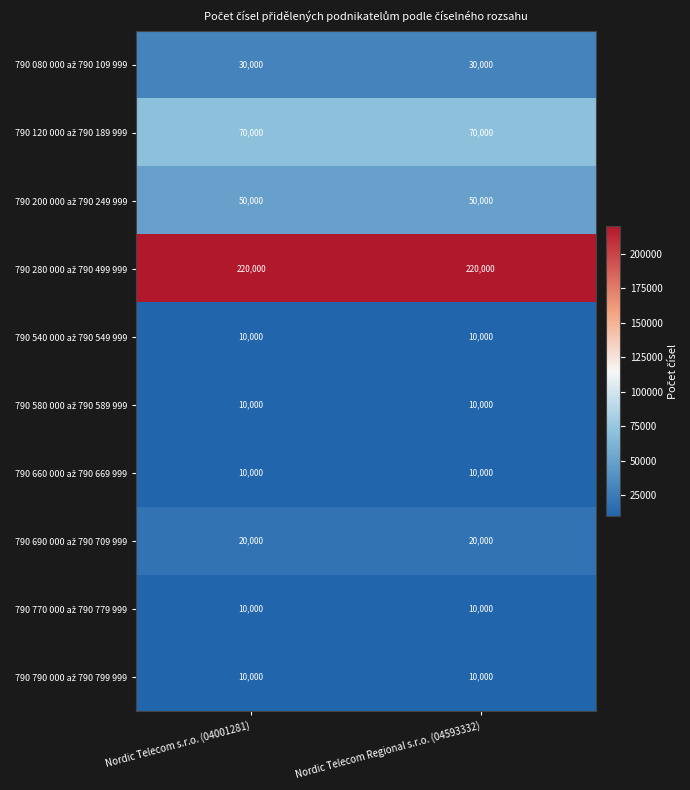

What is the minimum value shown in the chart?

10000